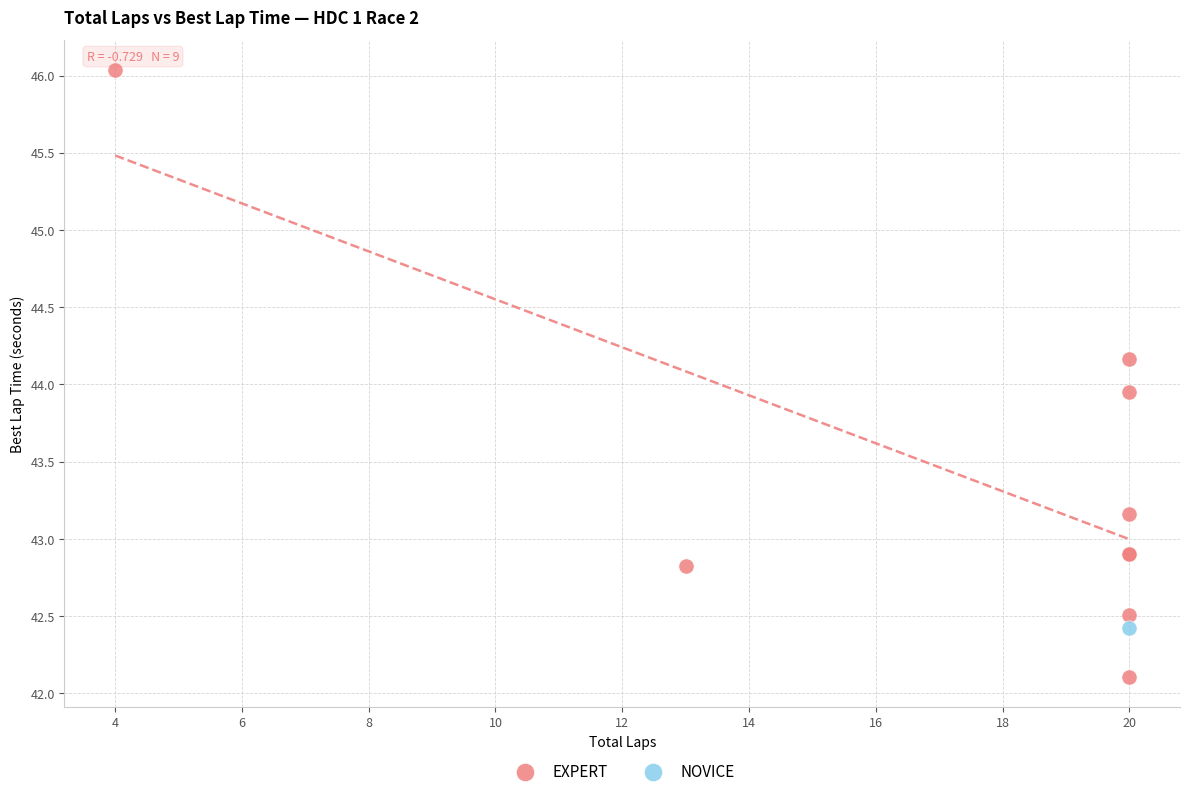

What are all the series names shown in the legend?

EXPERT, NOVICE